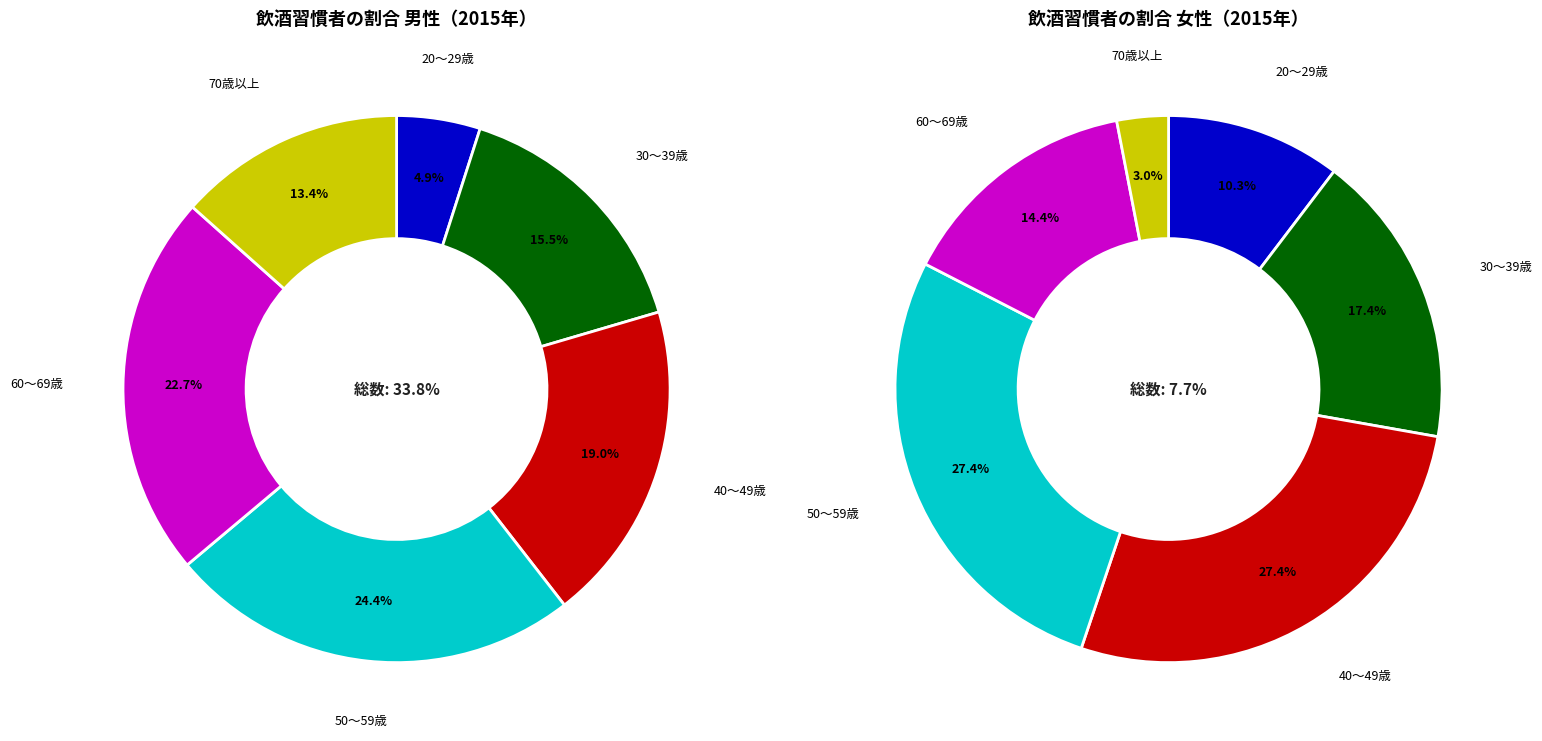

Do 30～39歳 and 50～59歳 together represent more than half of the pie?

No